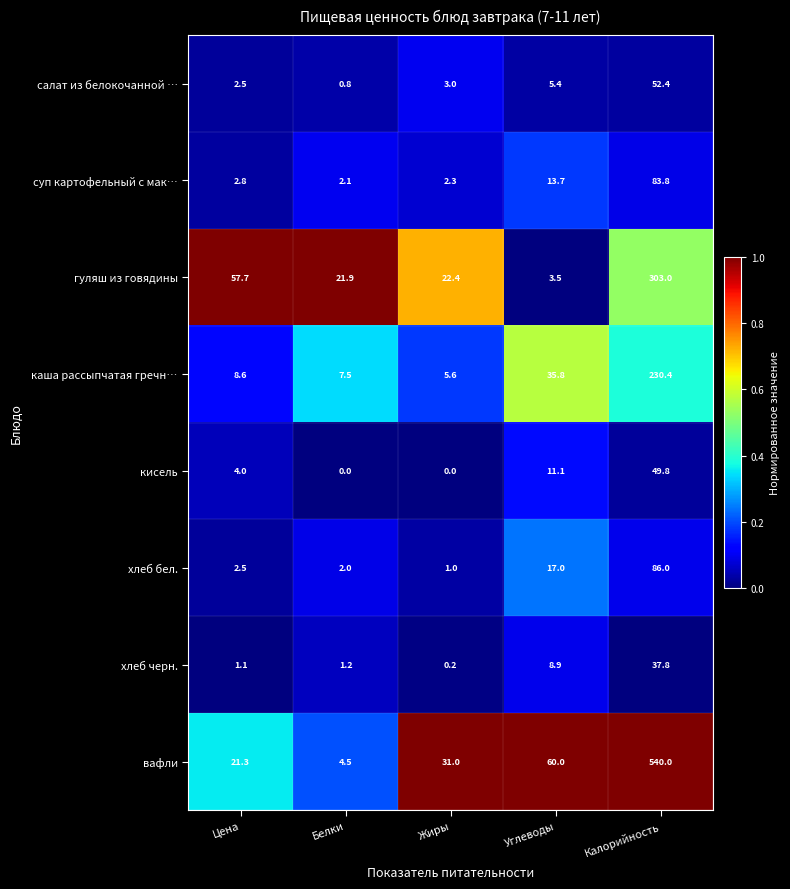

Which series changed the most between Цена and Углеводы?

гуляш из говядины